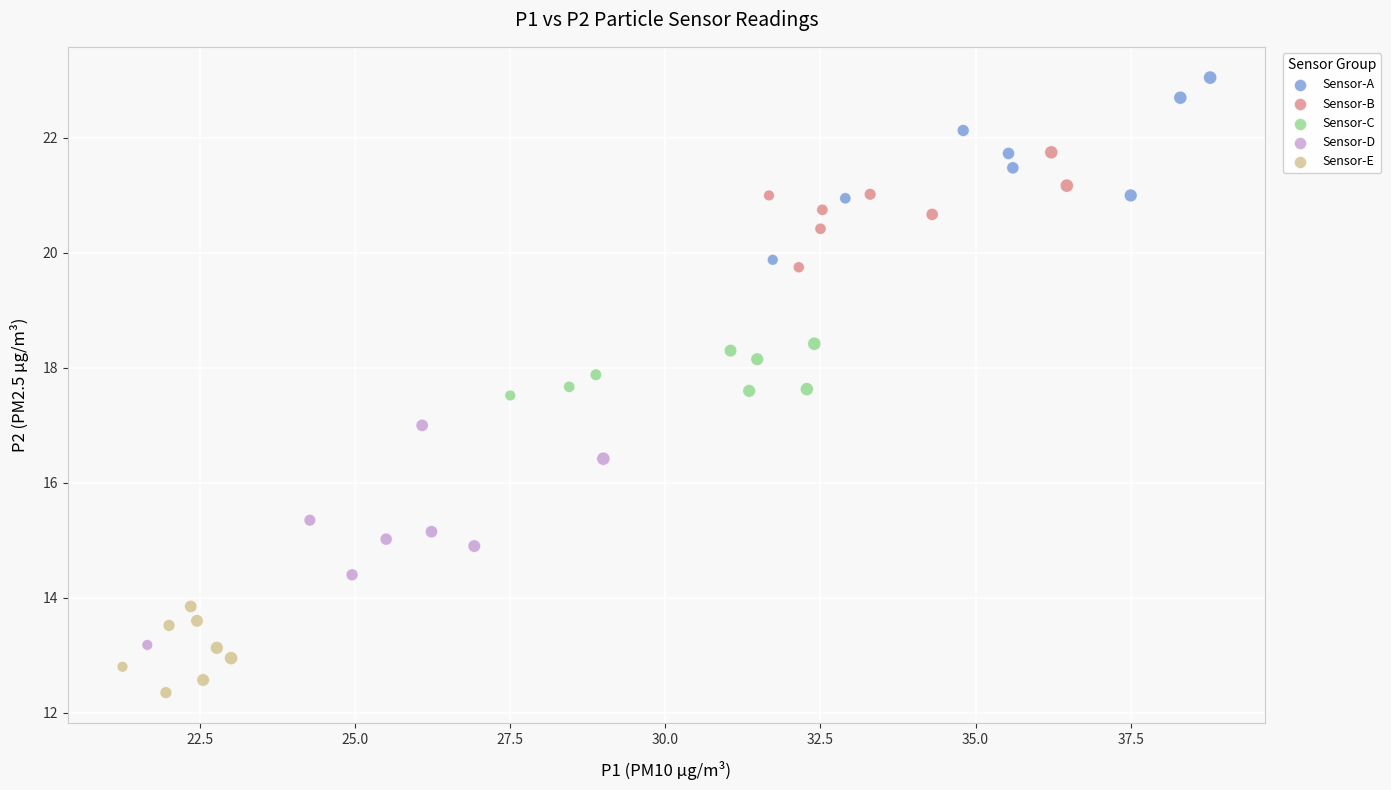

Which series contains the lowest Y value?

Sensor-E